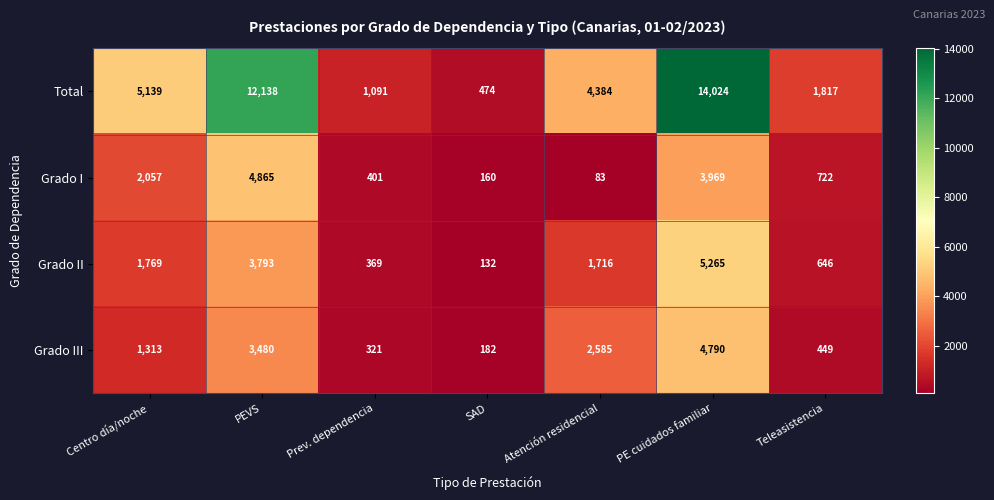

Reading left to right, what are all the values shown in this chart?

Total: Centro día/noche=5139	PEVS=12138	Prev. dependencia=1091	SAD=474	Atención residencial=4384	PE cuidados familiar=14024	Teleasistencia=1817
Grado I: Centro día/noche=2057	PEVS=4865	Prev. dependencia=401	SAD=160	Atención residencial=83	PE cuidados familiar=3969	Teleasistencia=722
Grado II: Centro día/noche=1769	PEVS=3793	Prev. dependencia=369	SAD=132	Atención residencial=1716	PE cuidados familiar=5265	Teleasistencia=646
Grado III: Centro día/noche=1313	PEVS=3480	Prev. dependencia=321	SAD=182	Atención residencial=2585	PE cuidados familiar=4790	Teleasistencia=449